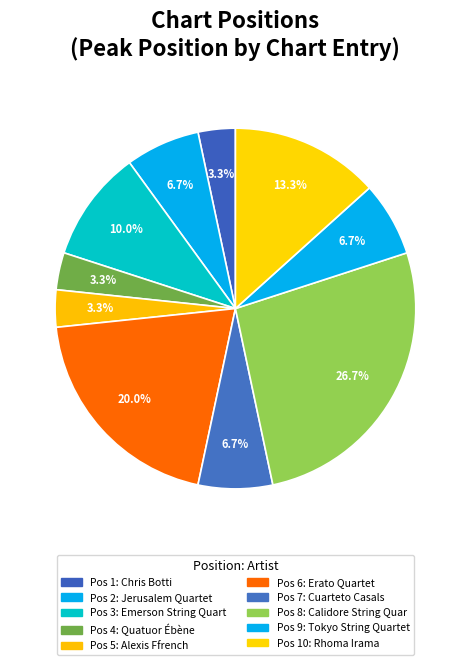

Which slice is the largest?

8